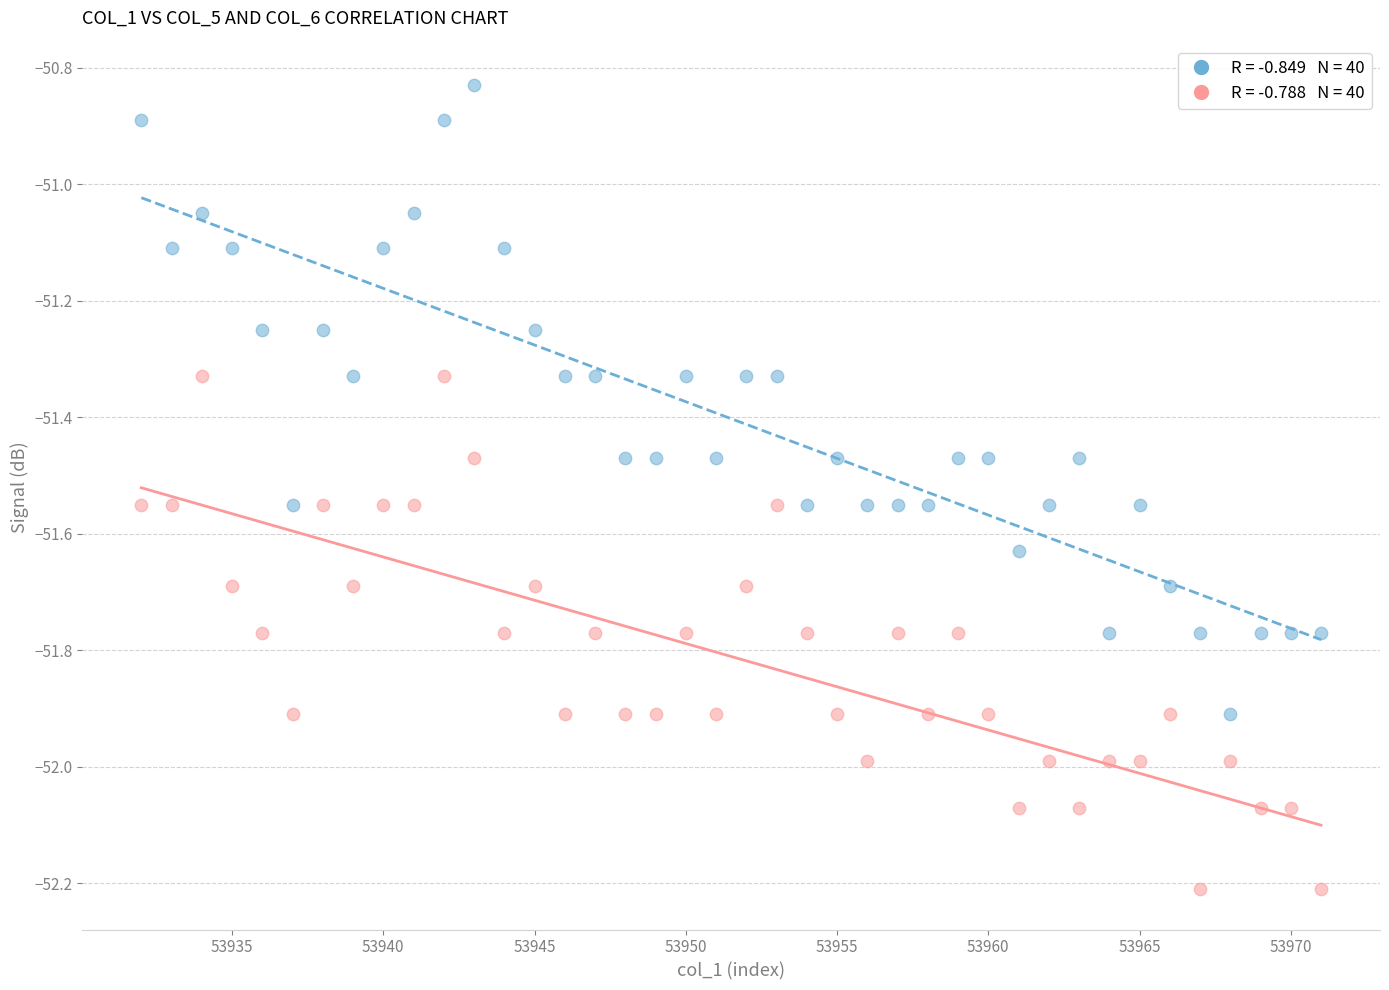

Across all data points, what is the range of Y values (max minus min)?

1.4